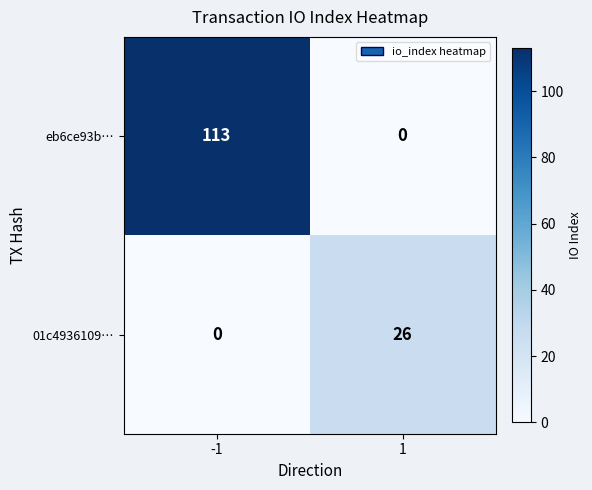

What is the difference between the eb6ce93b… values at 1 and -1?

113